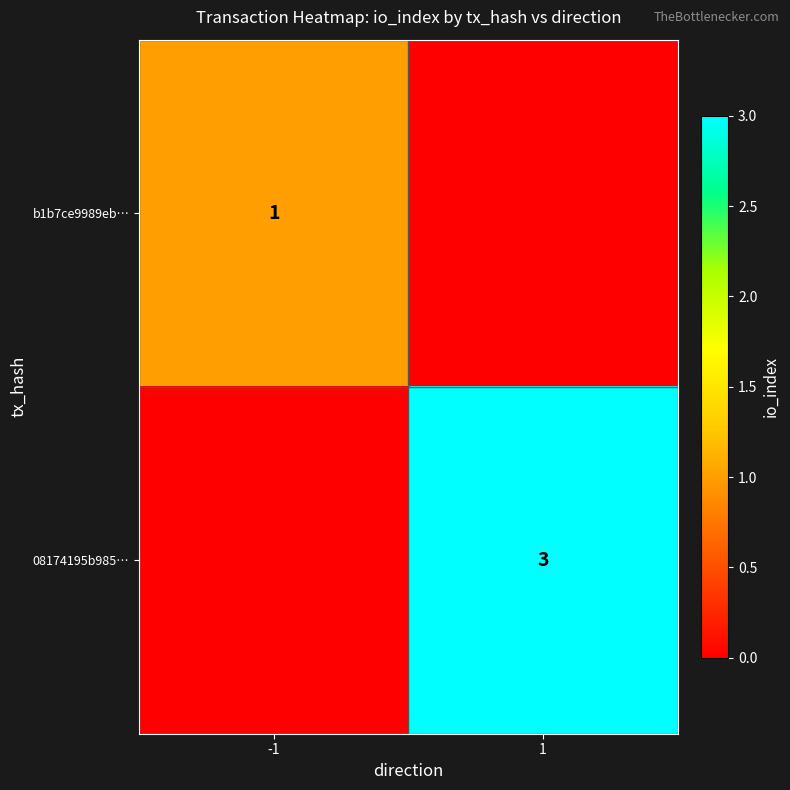

Is it true that 08174195b985… equals 3 at 1?

True